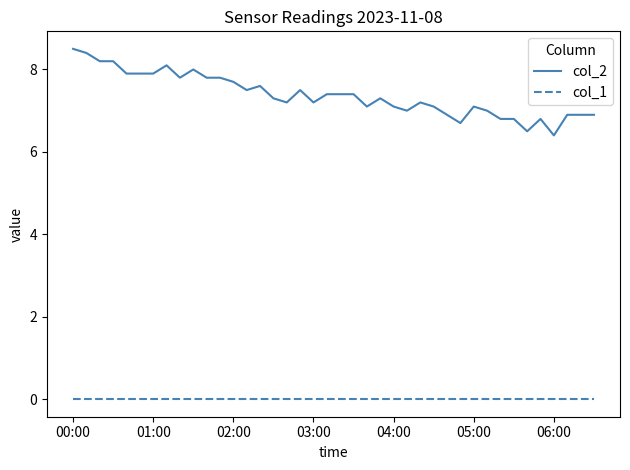

How many lines are shown in the chart?

2